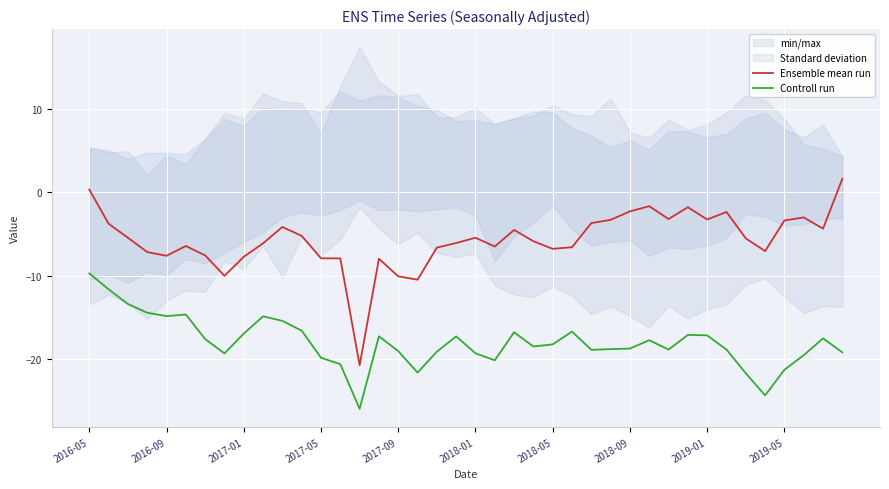

What is the minimum value for Ensemble mean run?

-20.7